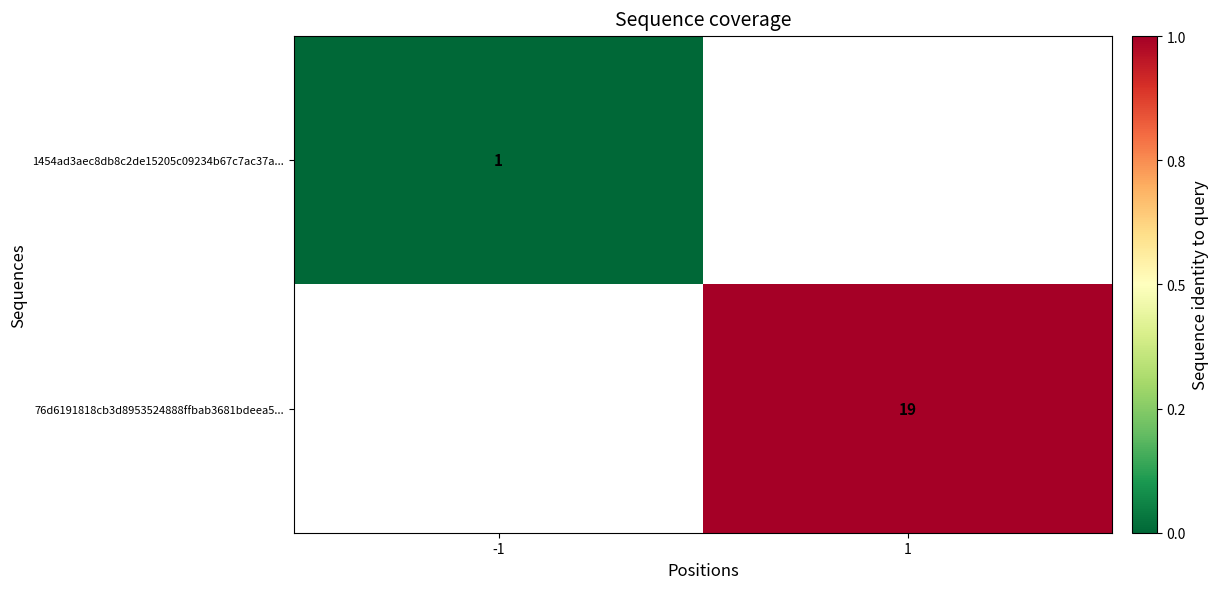

The value of 76d6191818cb3d8953524888ffbab3681bdeea5... at 1 is 19. True or false?

True